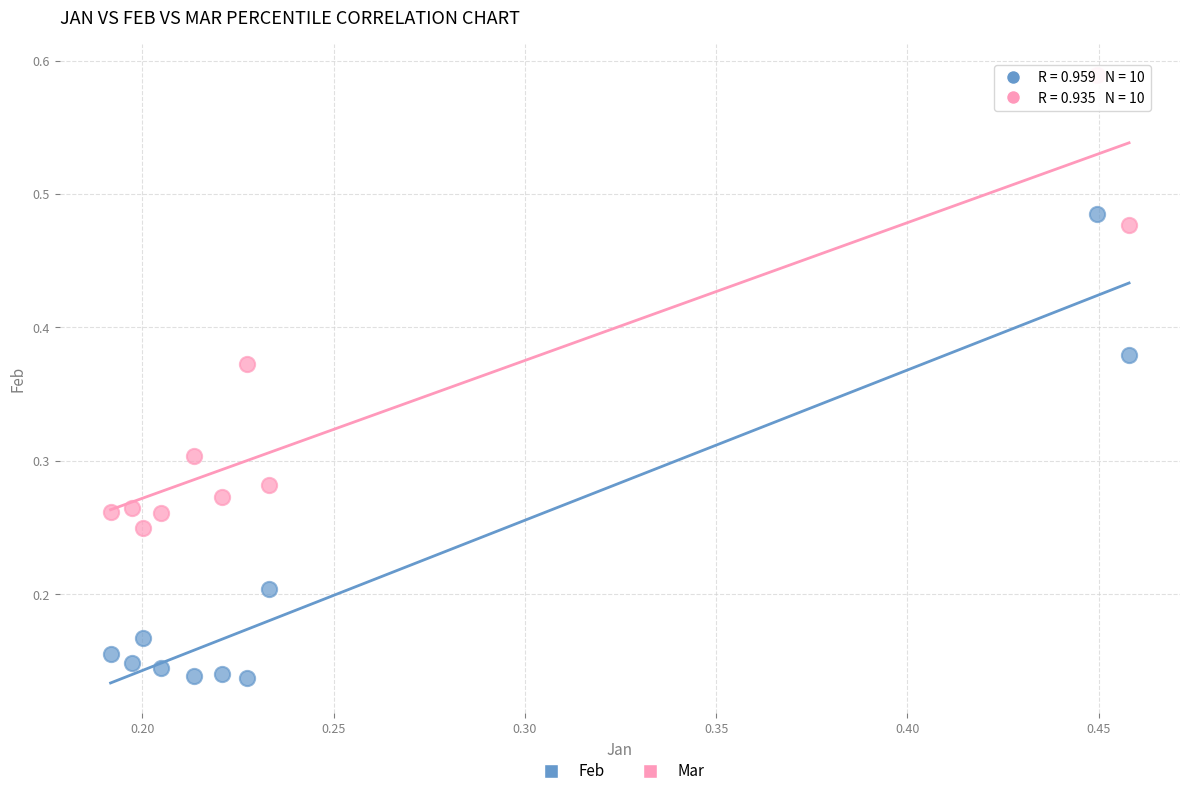

Which series contains the lowest Y value?

Feb